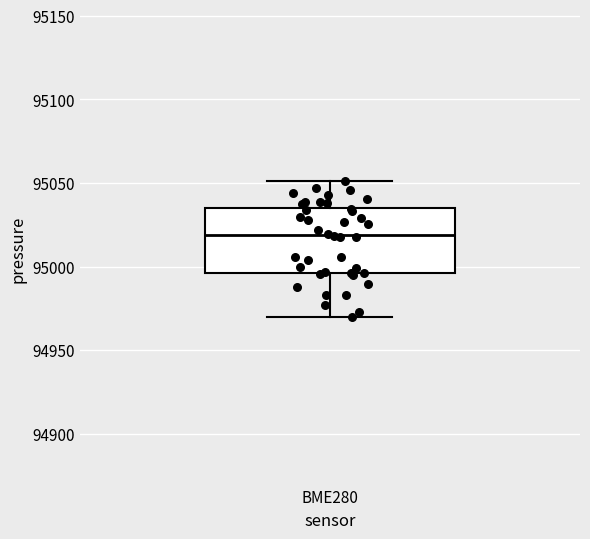

Where does the median line of the box for BME280 sit on the y-axis? The values are not printed on the chart, so give them approximately, as read against the axis.

95020